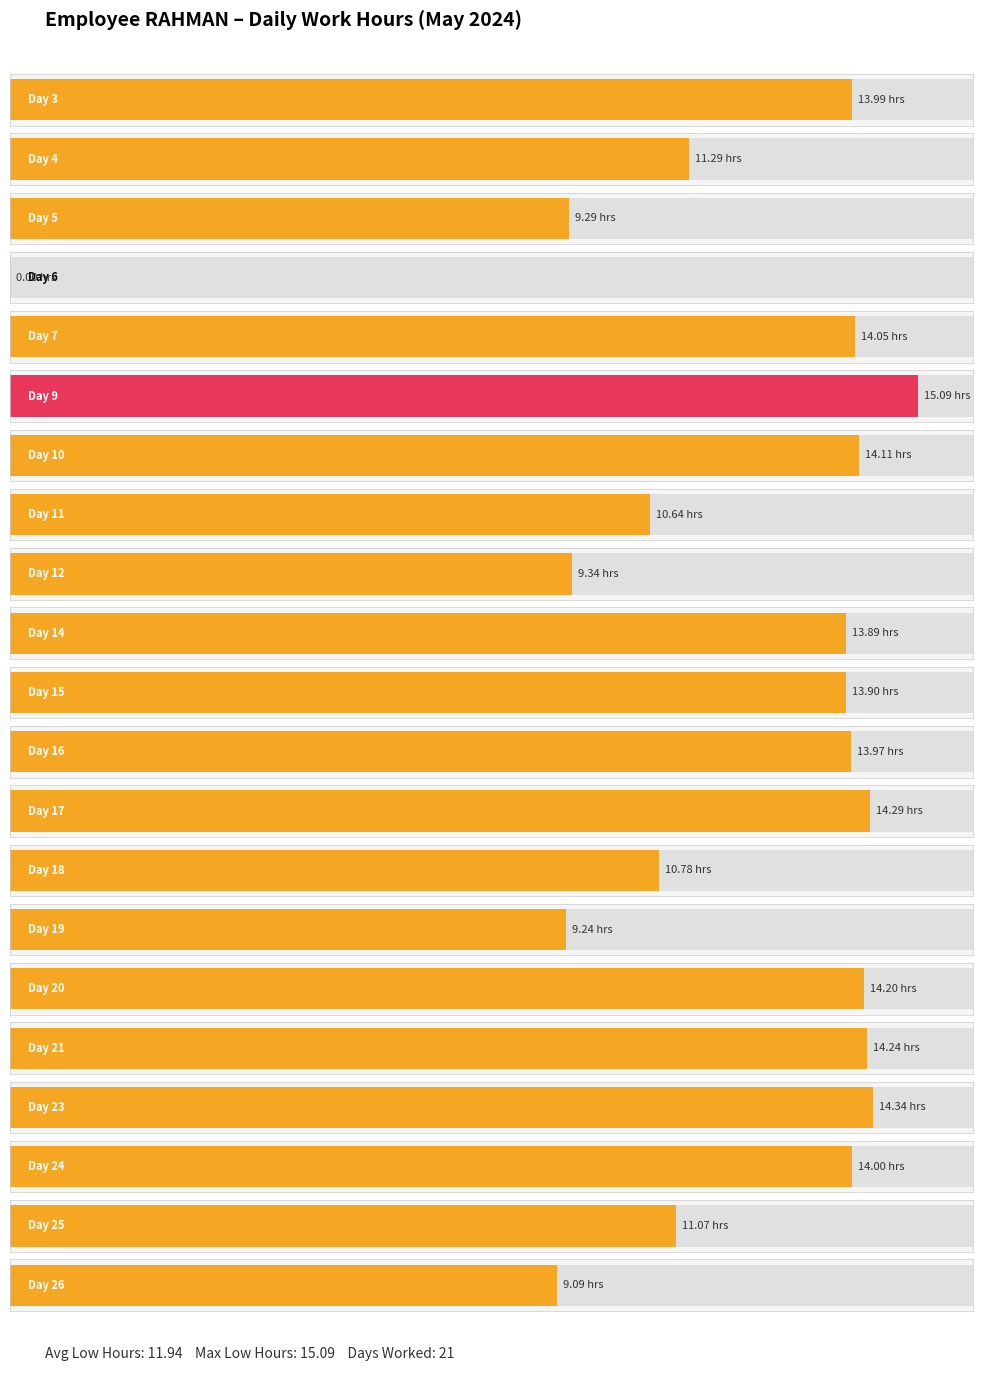

What is the maximum value shown in the chart?

15.1